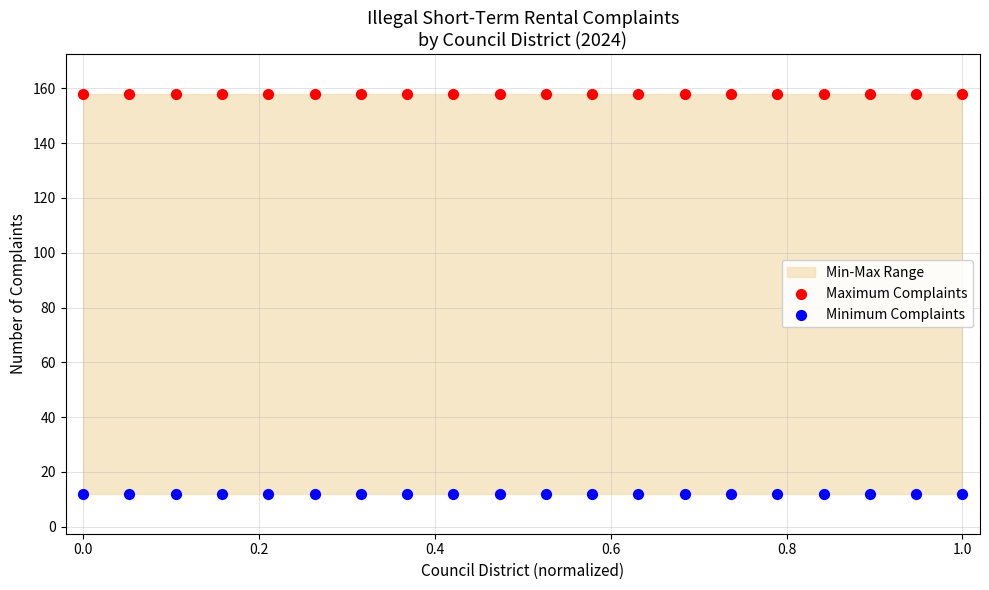

Which series reaches the minimum Y coordinate?

Minimum Complaints